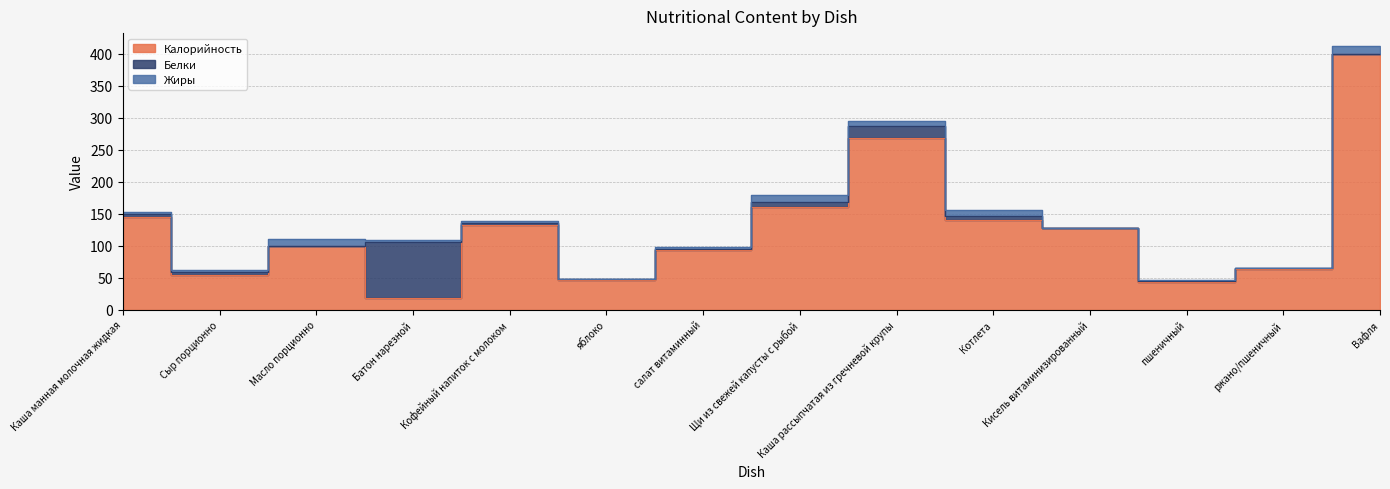

What is the average value of the Жиры series?

4.9